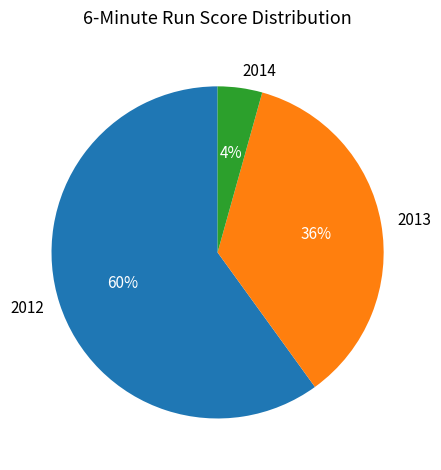

To the nearest percent, what is the difference between the largest and smallest slice percentages?

56%